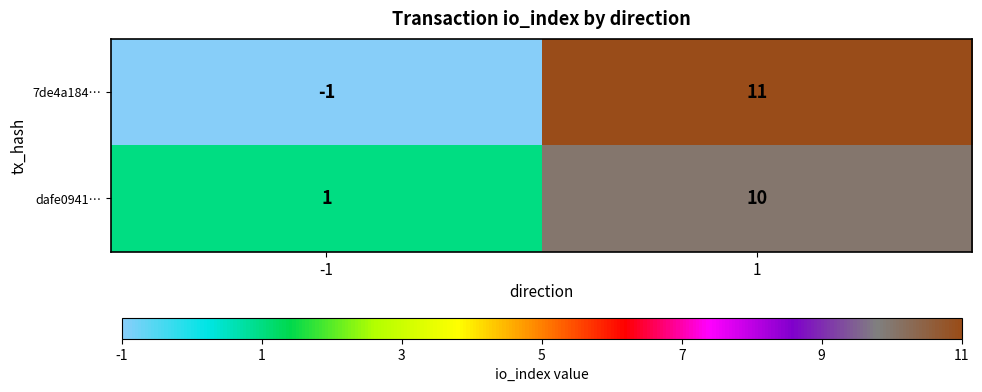

Reading right to left, list all the values displayed in this chart.

7de4a184…: 1=11	-1=-1
dafe0941…: 1=10	-1=1